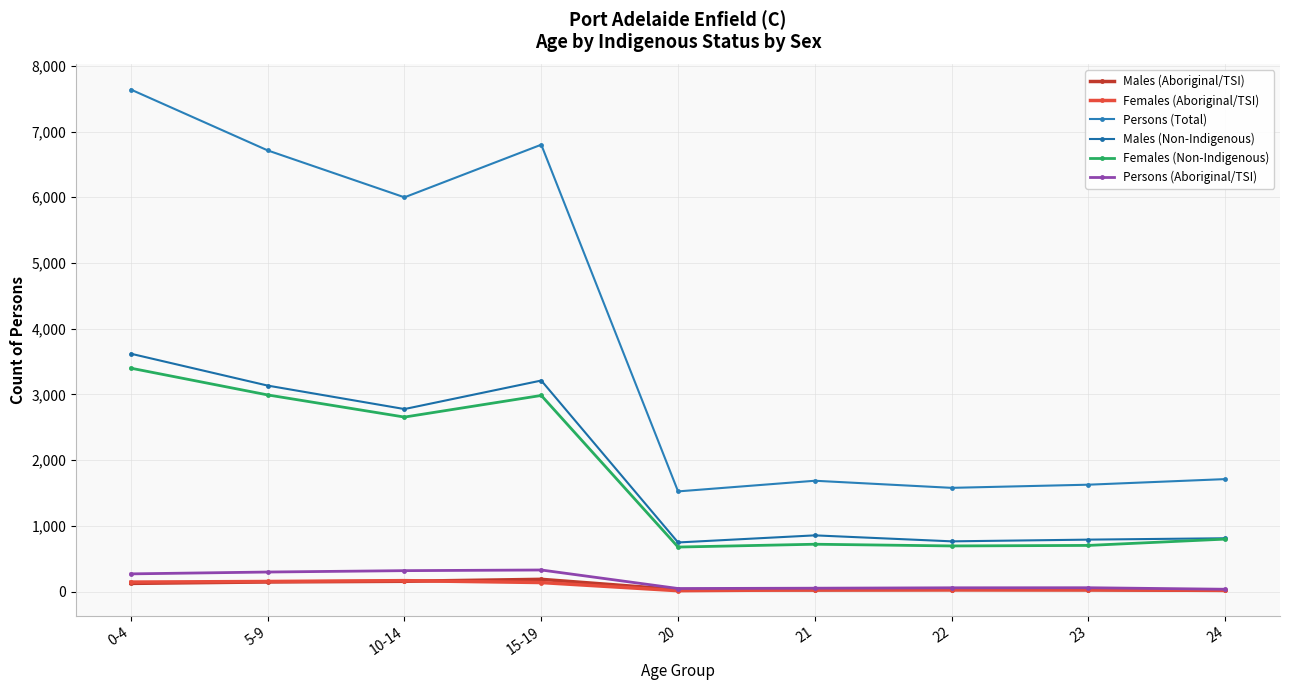

What is the sum of all Males (Non-Indigenous) values?

16708